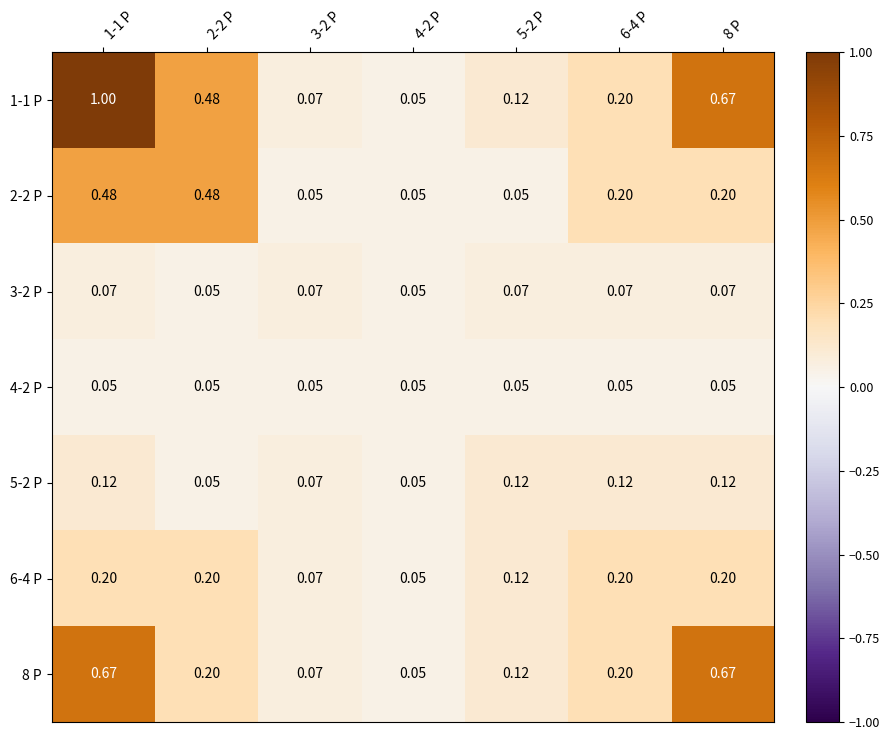

Is the value of 1-1 Р at 2-2 Р greater than the value of 4-2 Р at 1-1 Р?

Yes